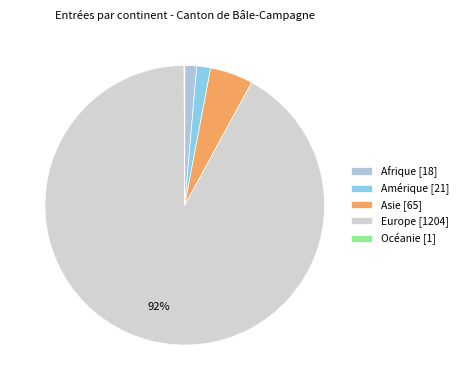

To the nearest percent, what is the average slice percentage?

20%